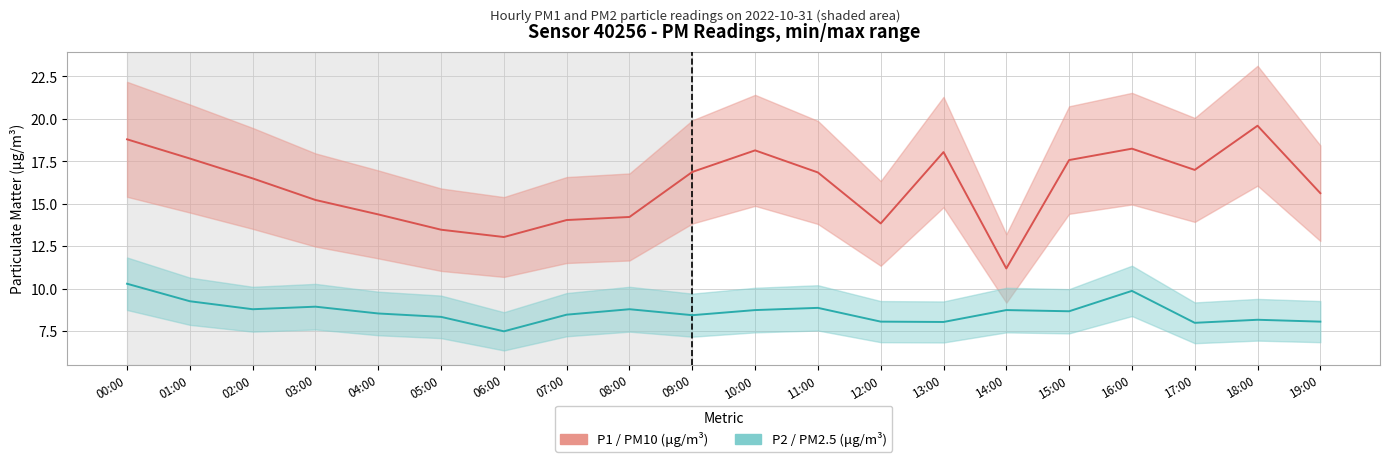

In P2 (PM2.5), how many points are lower than both neighbors (excluding endpoints)?

2